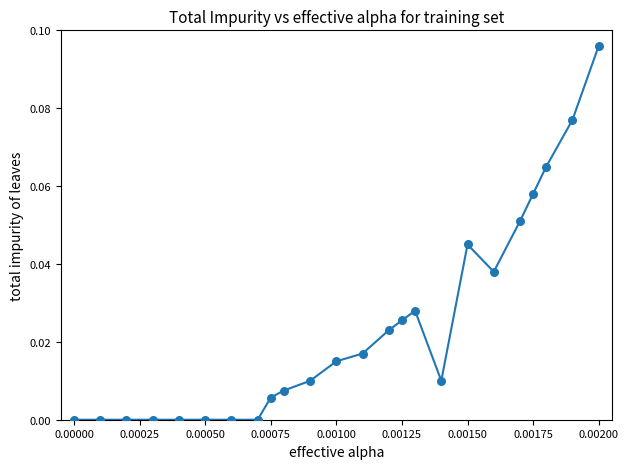

Does the chart have visible grid lines?

No